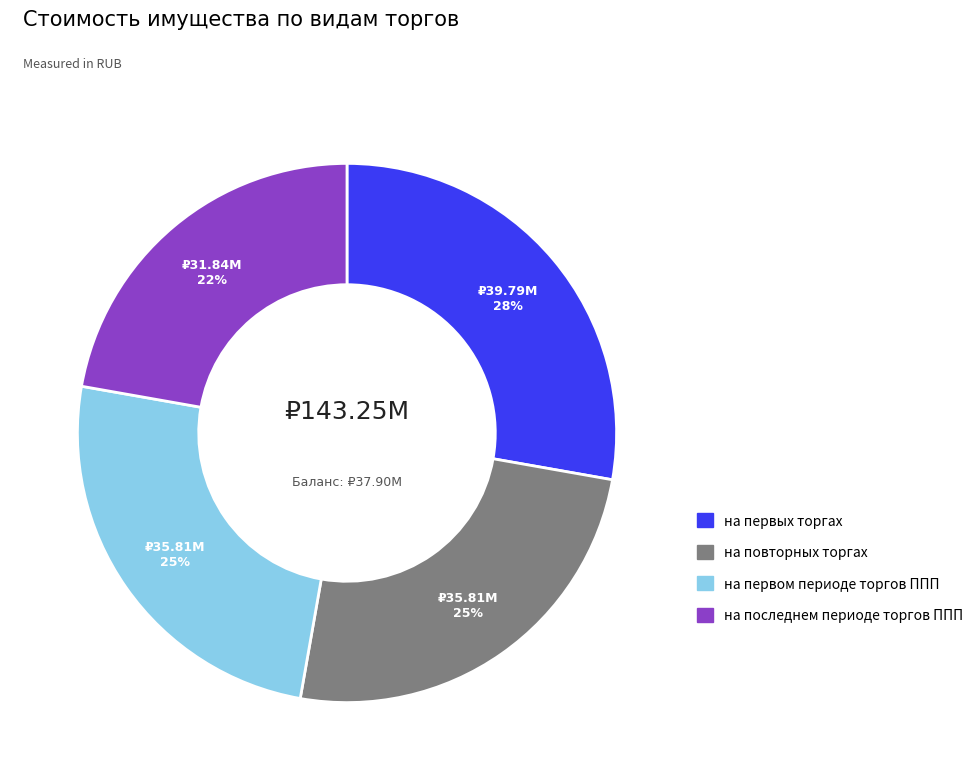

Count the number of slices in the pie.

4